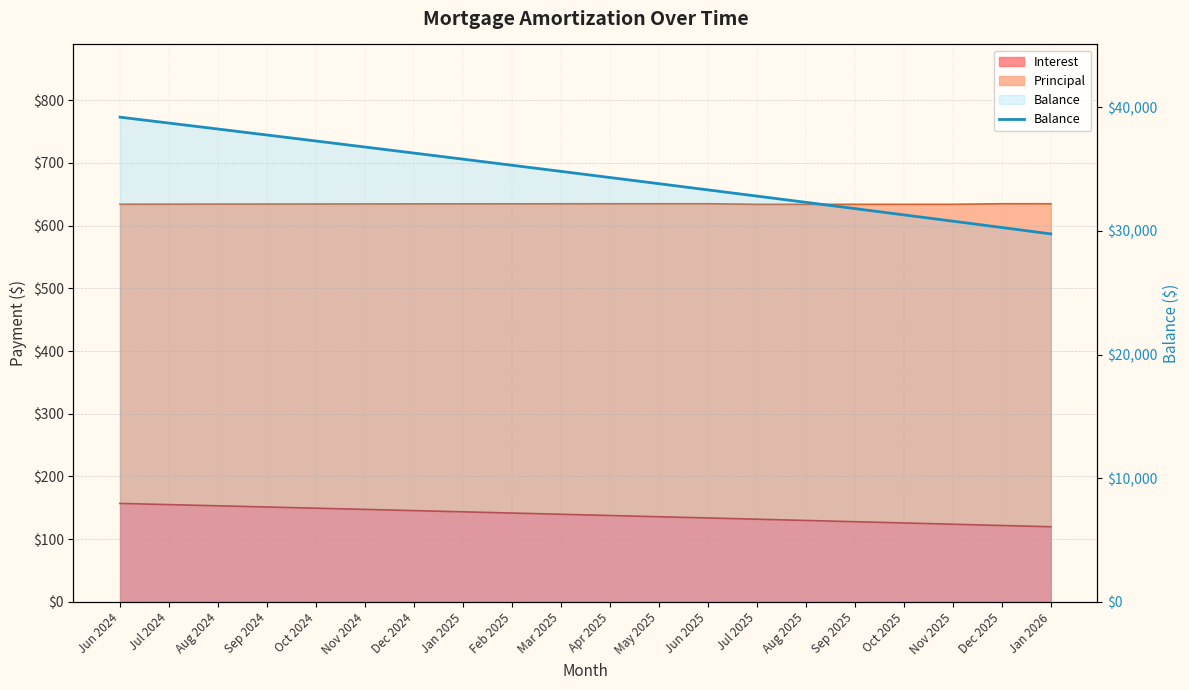

List the labels in order of value, largest first.

Jun 2024, Jul 2024, Aug 2024, Sep 2024, Oct 2024, Nov 2024, Dec 2024, Jan 2025, Feb 2025, Mar 2025, Apr 2025, May 2025, Jun 2025, Jul 2025, Aug 2025, Sep 2025, Oct 2025, Nov 2025, Dec 2025, Jan 2026